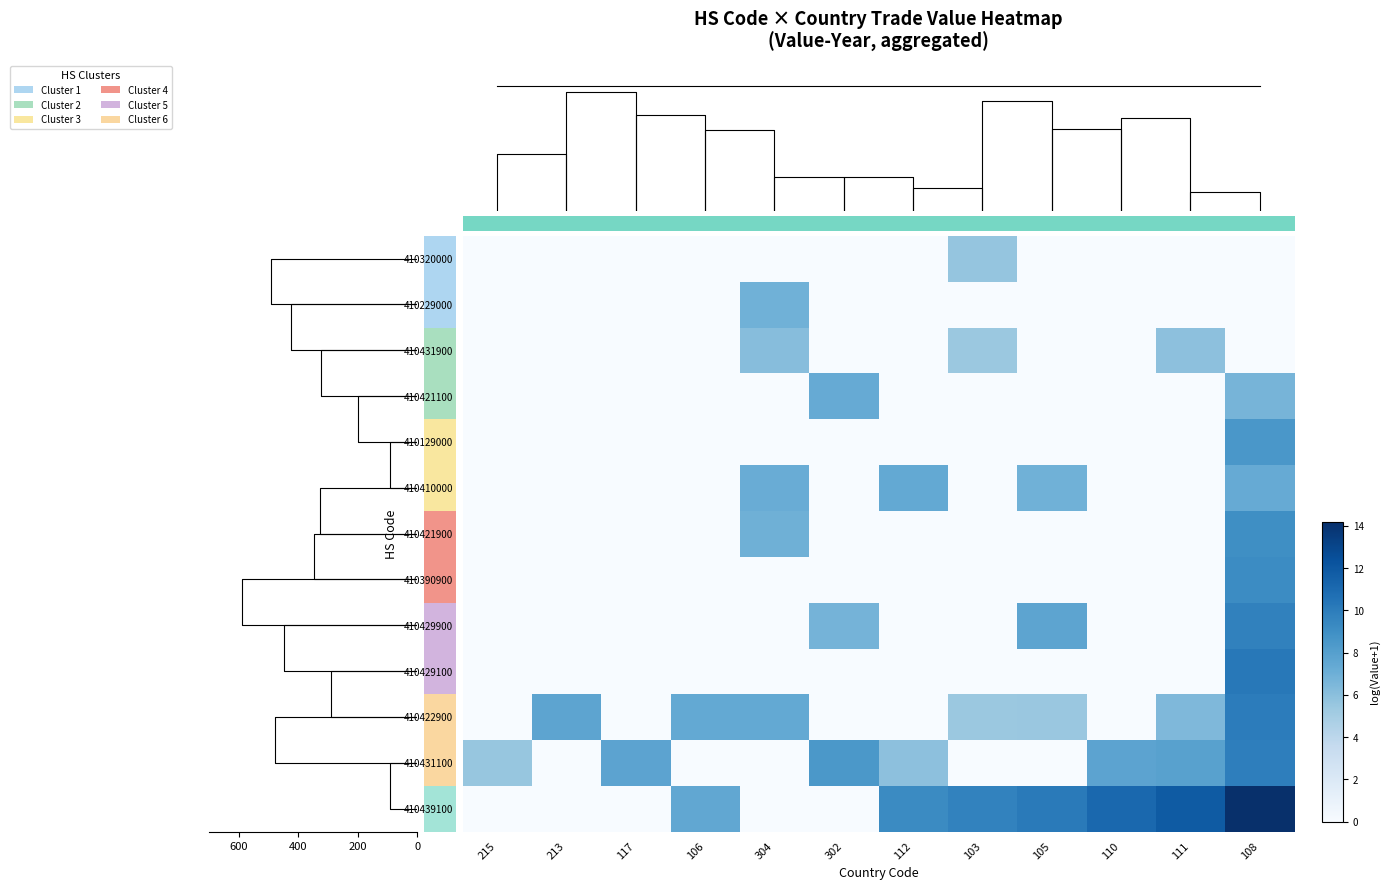

What is the highest value of the 410129000 series?

8.5